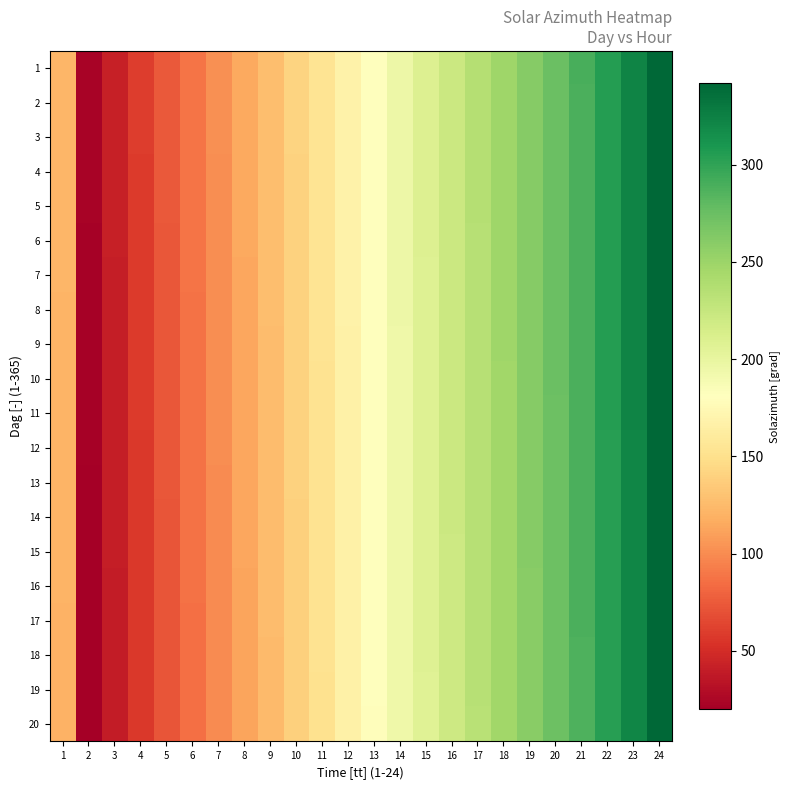

Rank the series by their maximum value, from highest to lowest.

1, 2, 3, 4, 5, 6, 7, 8, 9, 10, 11, 12, 13, 14, 15, 16, 17, 18, 19, 20